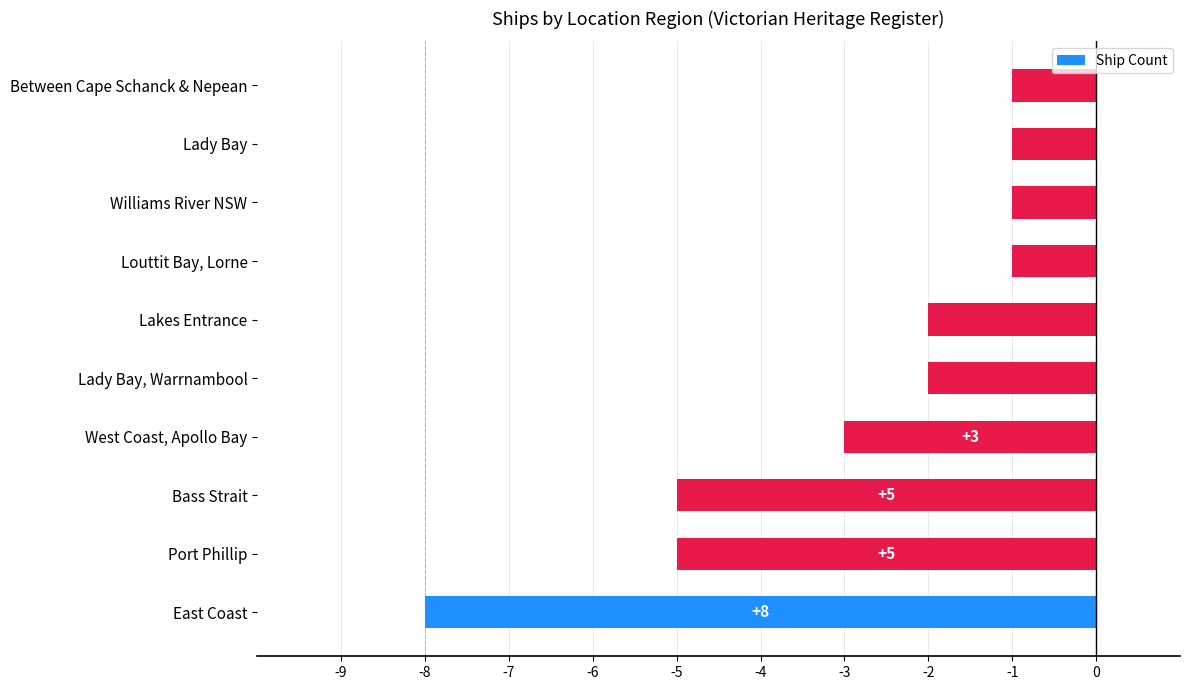

Are the bars horizontal?

Yes